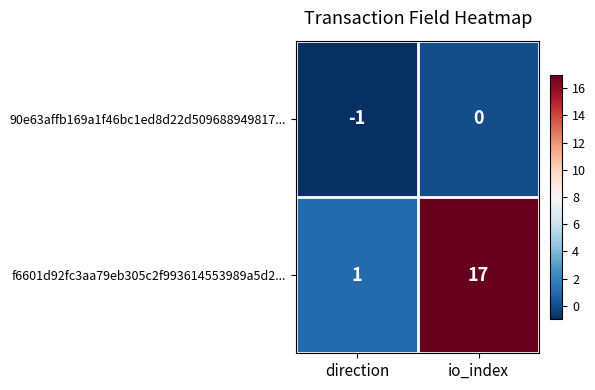

Rank the categories by 90e63affb169a1f46bc1ed8d22d509688949817... value from lowest to highest.

direction, io_index